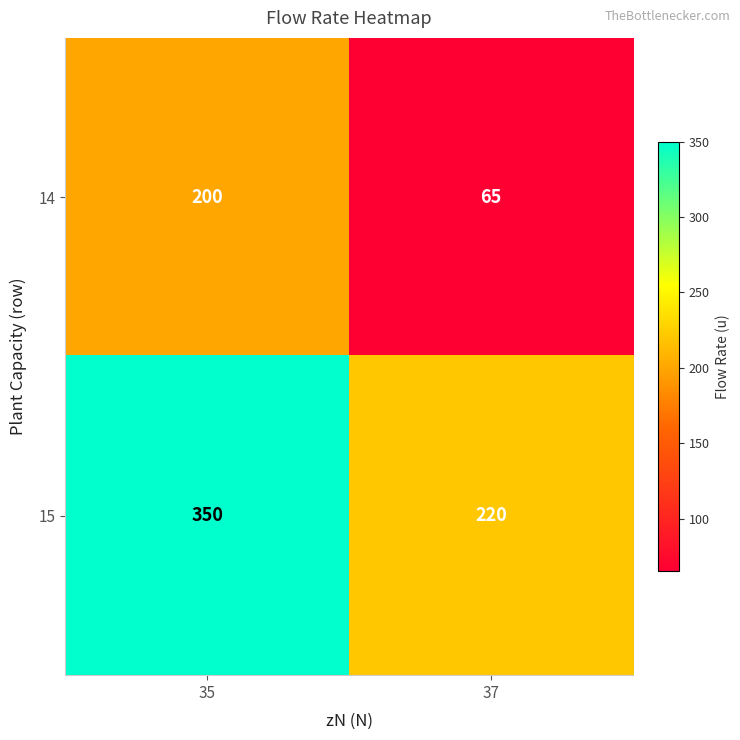

At 37, list the series in order from largest to smallest.

15, 14